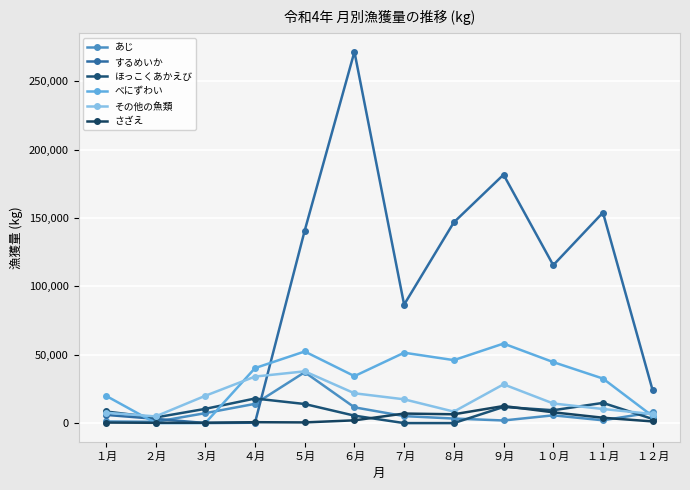

What is the spread (max minus min) of values at １月?

19627